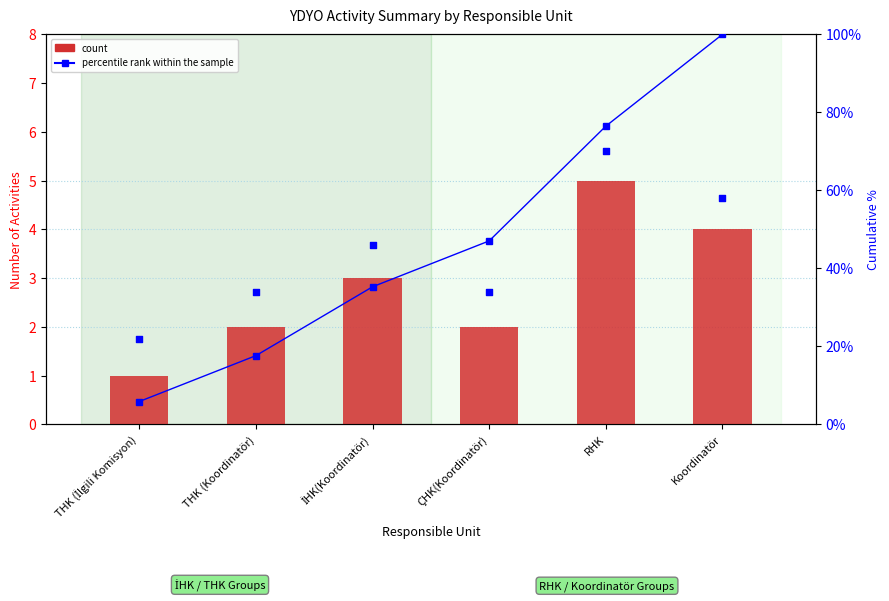

At which category is the sum across all series the highest?

Koordinatör